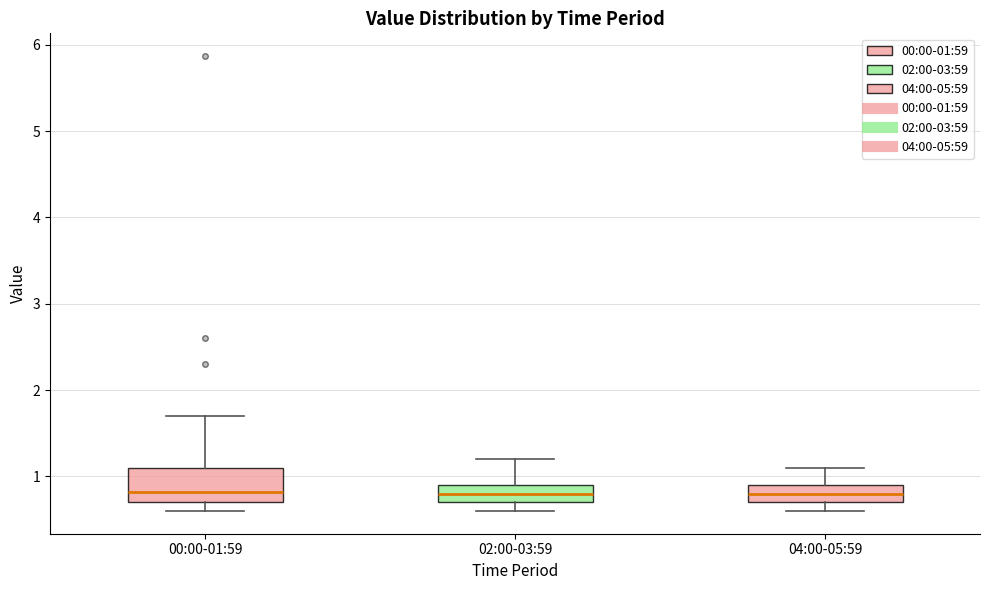

Where does the median line of the box for 02:00-03:59 sit on the y-axis? The values are not printed on the chart, so give them approximately, as read against the axis.

0.8